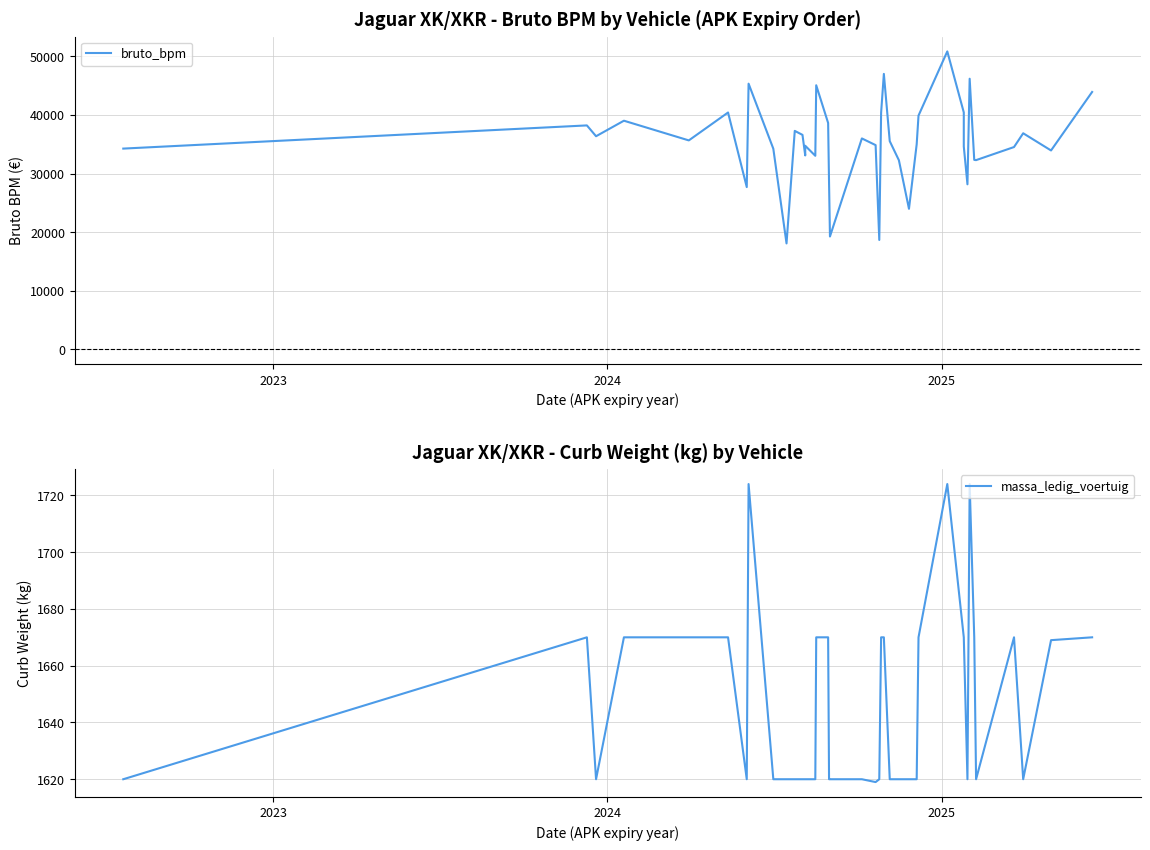

List the series in order of their peak value, highest first.

bruto_bpm, massa_ledig_voertuig